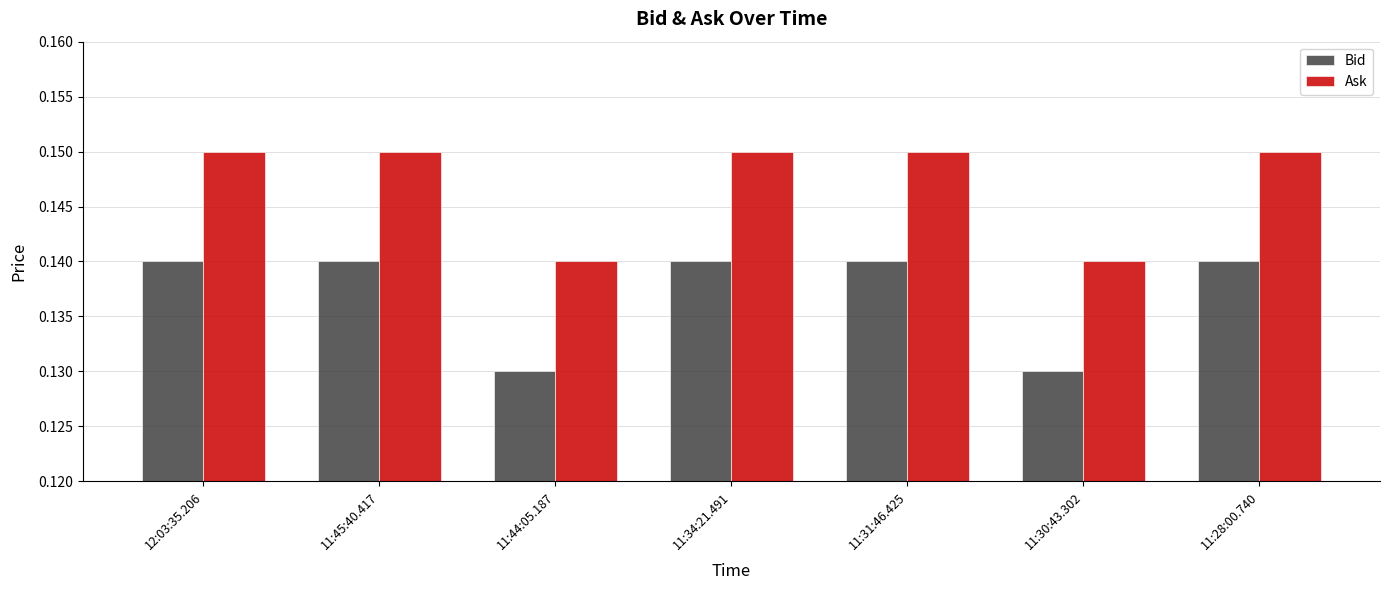

What are all the series names shown in the legend?

Bid, Ask